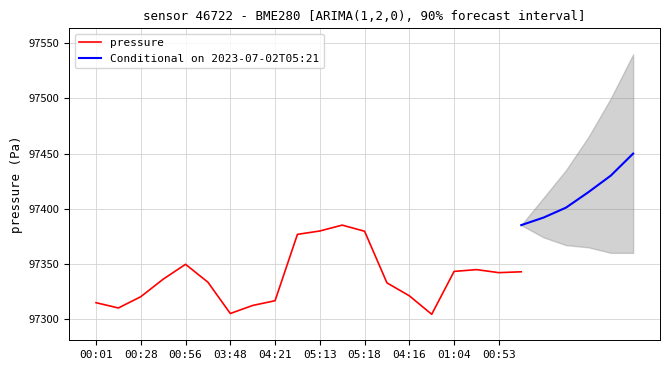

Is it true that the value at 00:53 is 157721.8?

False